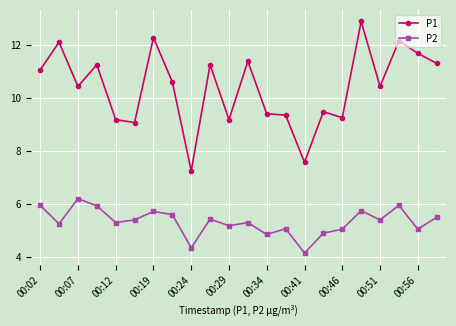

At how many categories does at least one series exceed 10?

13